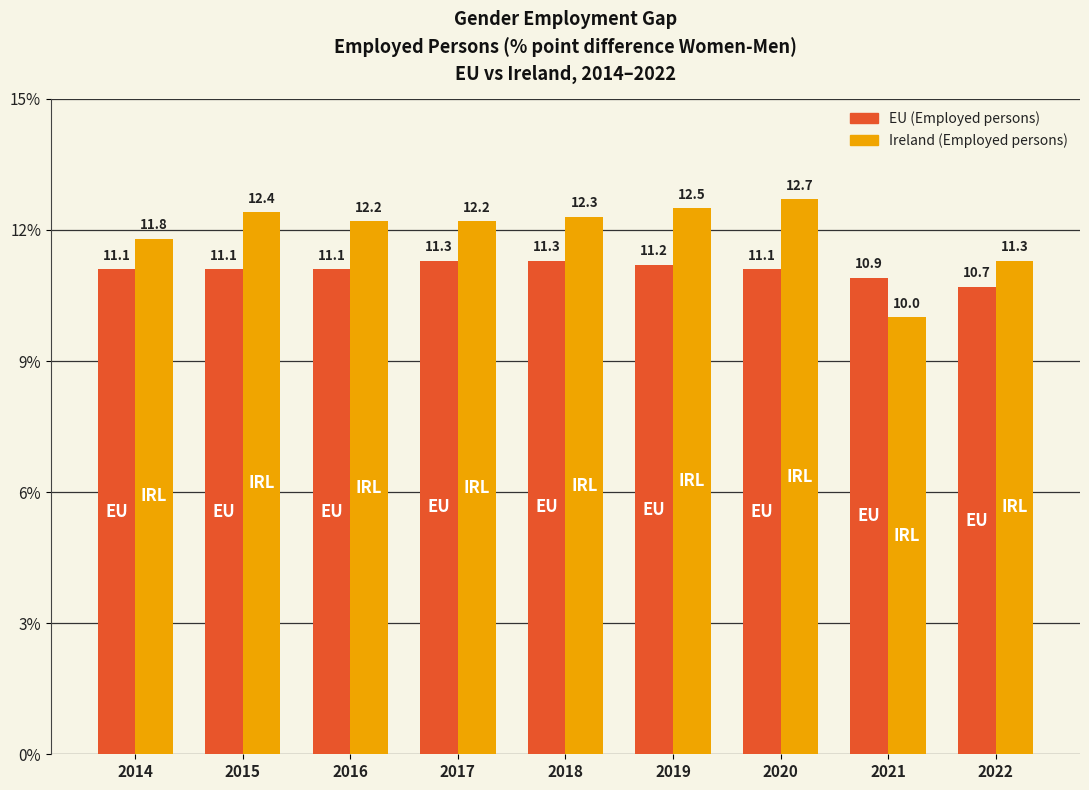

What is the sum of the Ireland (Employed persons) values at 2016 and 2017?

24.4